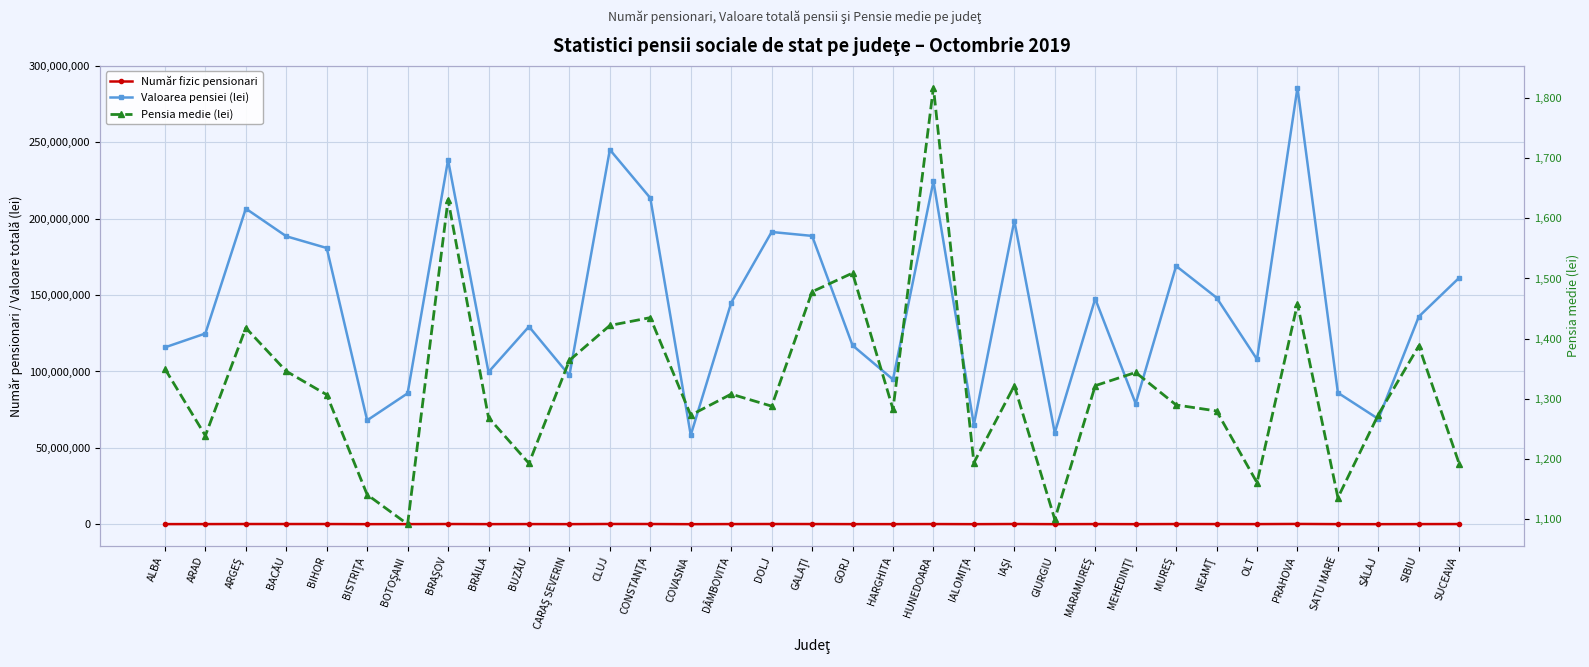

What is the label of the 27th point from the left?

NEAMŢ